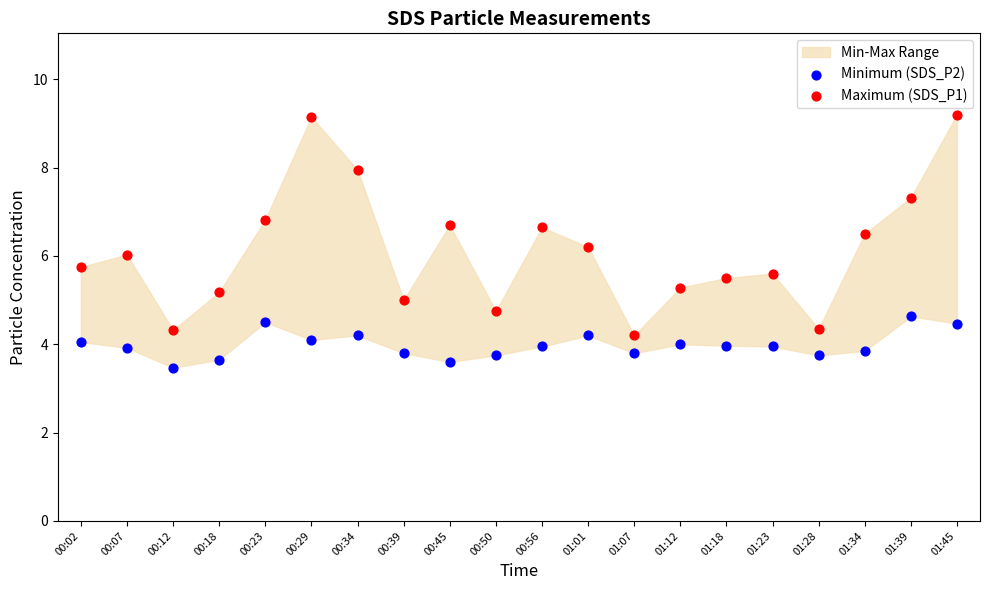

Which series contains the lowest Y value?

Minimum (SDS_P2)